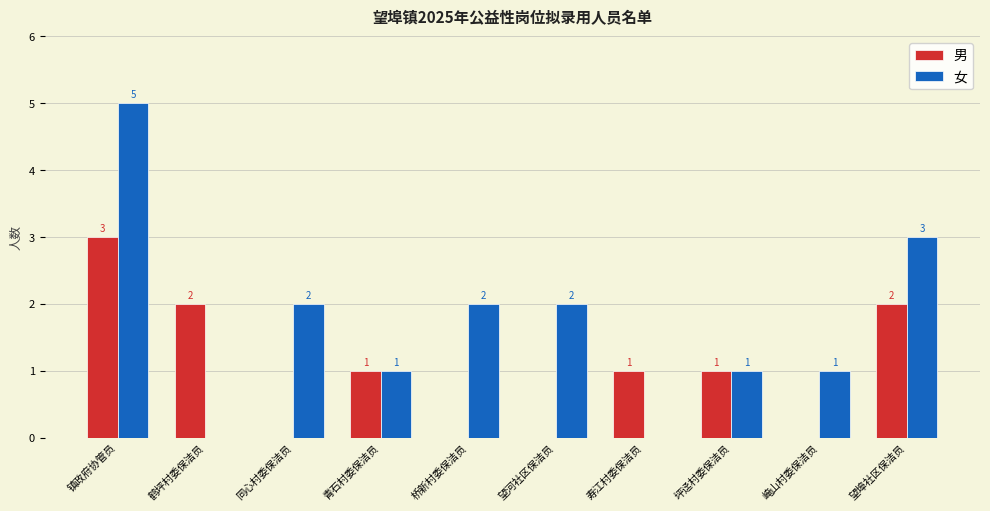

Between 同心村委保洁员 and 望埠社区保洁员, which series saw the biggest shift?

男